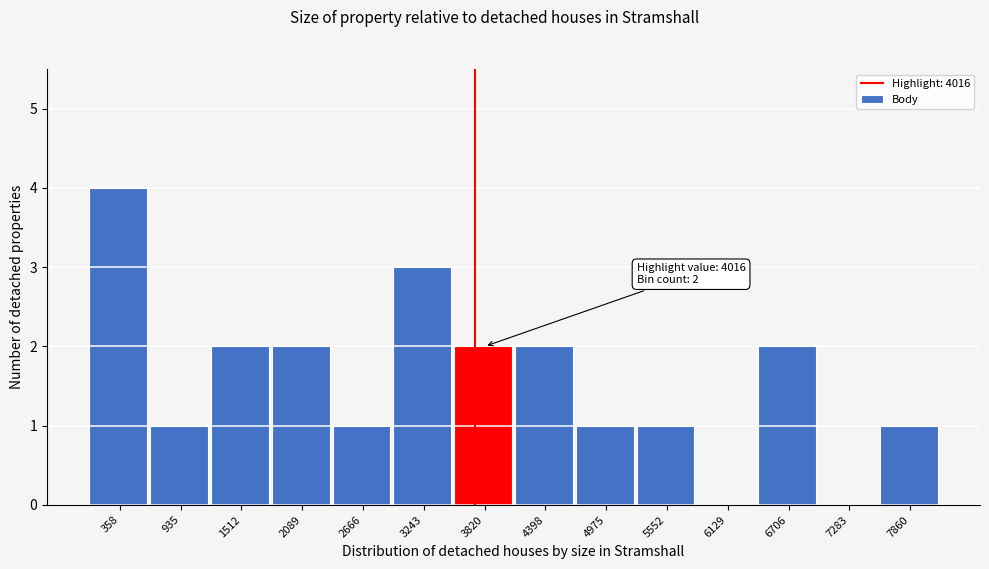

Reading left to right, list all the values displayed in this chart.

358=4	935=1	1512=2	2089=2	2666=1	3243=3	3820=2	4398=2	4975=1	5552=1	6129=0	6706=2	7283=0	7860=1